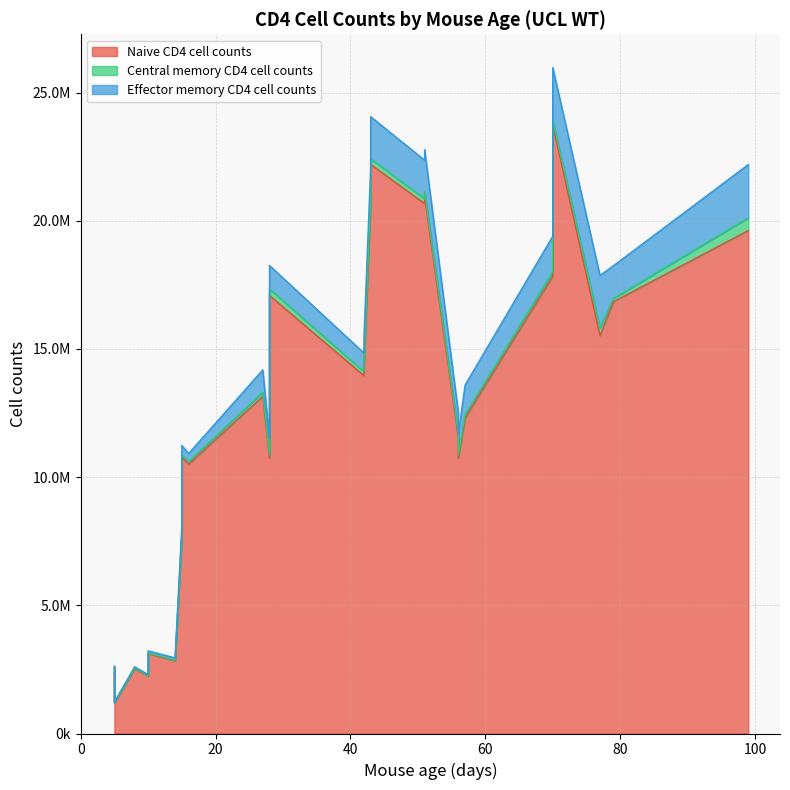

True or false: Naive CD4 cell counts and Effector memory CD4 cell counts intersect in this chart.

False